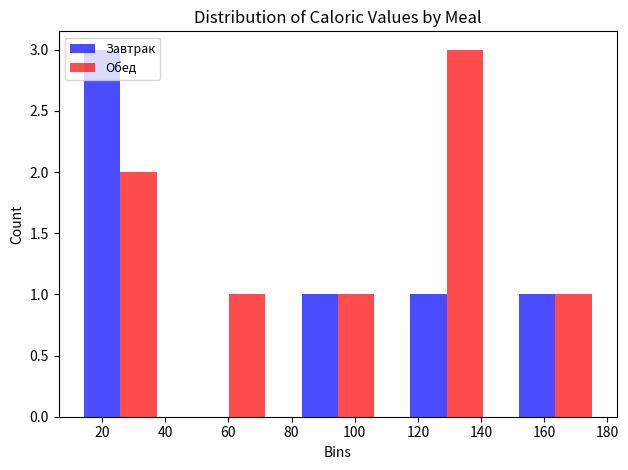

What is the height of the Обед bar covering 8 to 42 on the x-axis? Neither the bar edges nor the heights are printed on the chart, so give them approximately, as read against the axes.

2